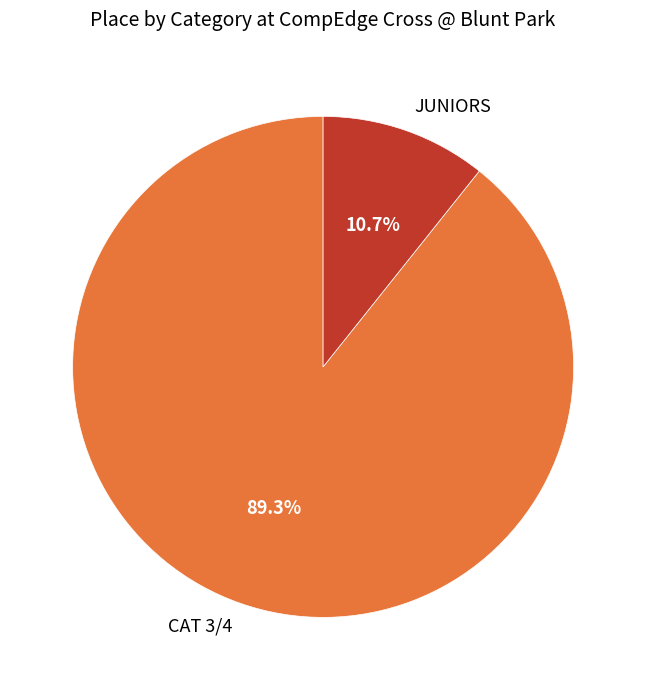

Is CAT 3/4 the majority of the pie?

Yes